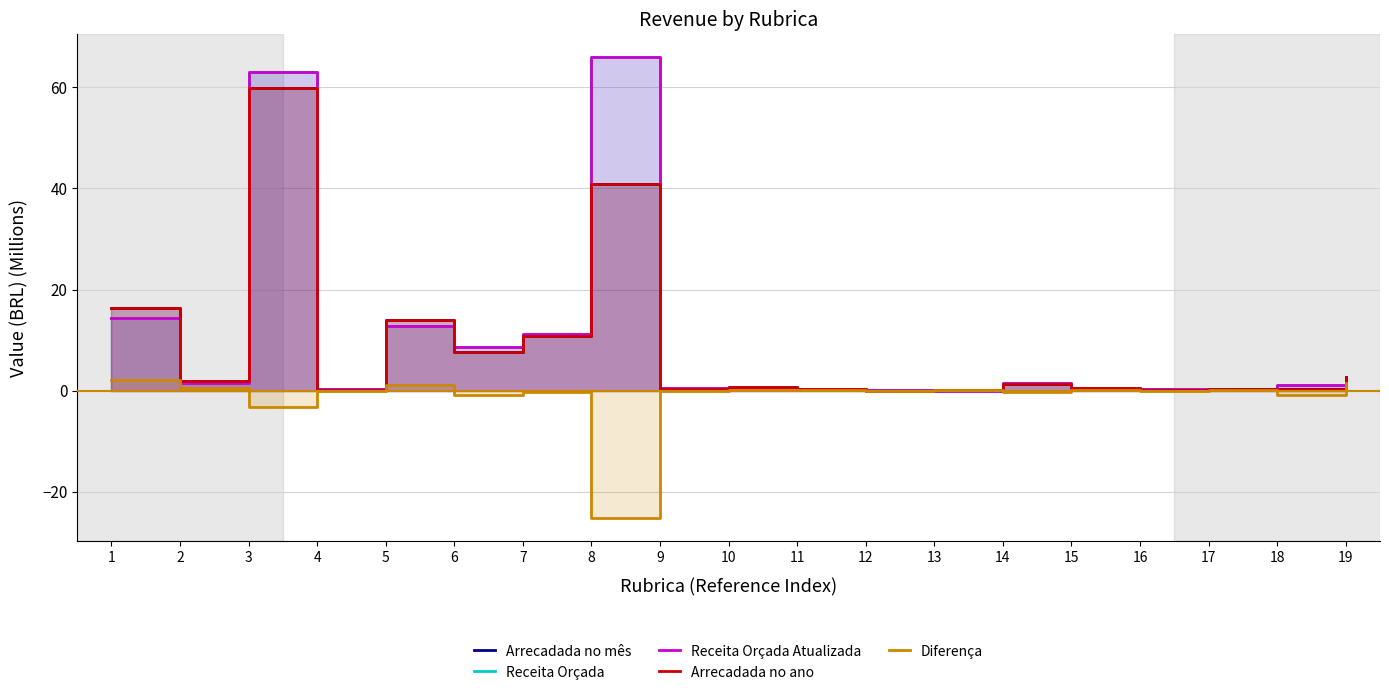

Read the Receita Orçada value at 5.

12.9